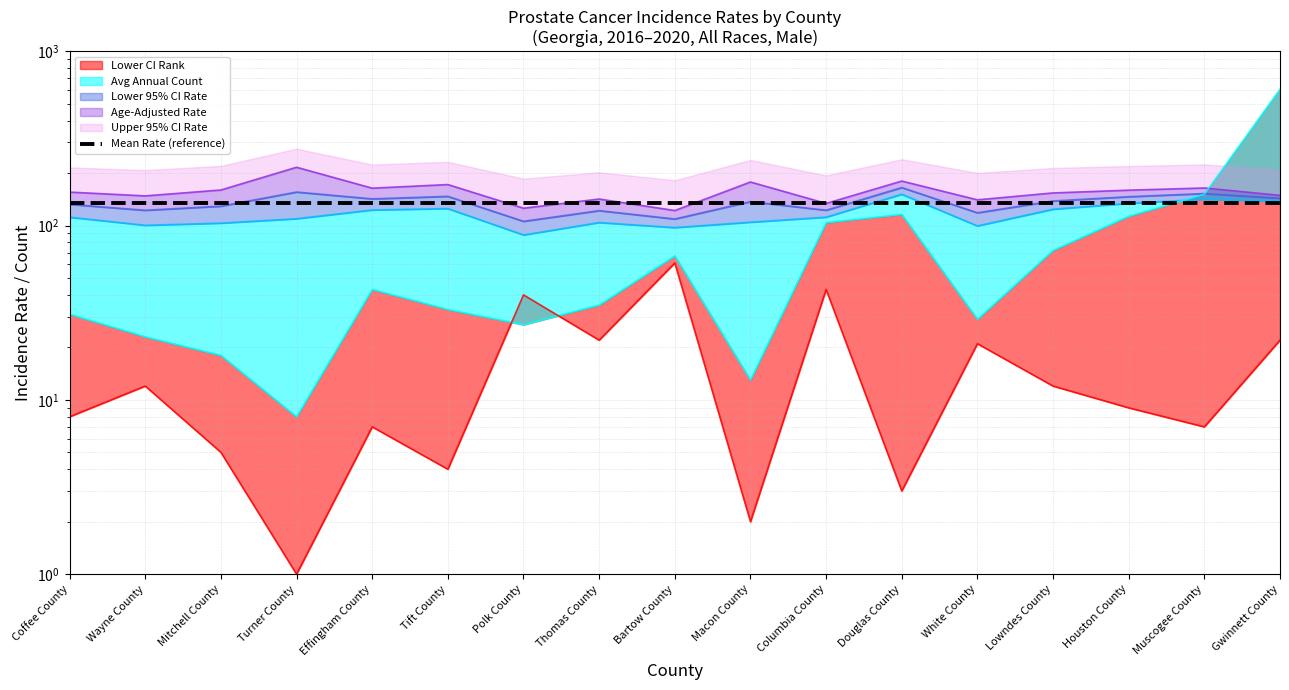

What is the sum of all Lower 95% CI Rate values?

1966.2